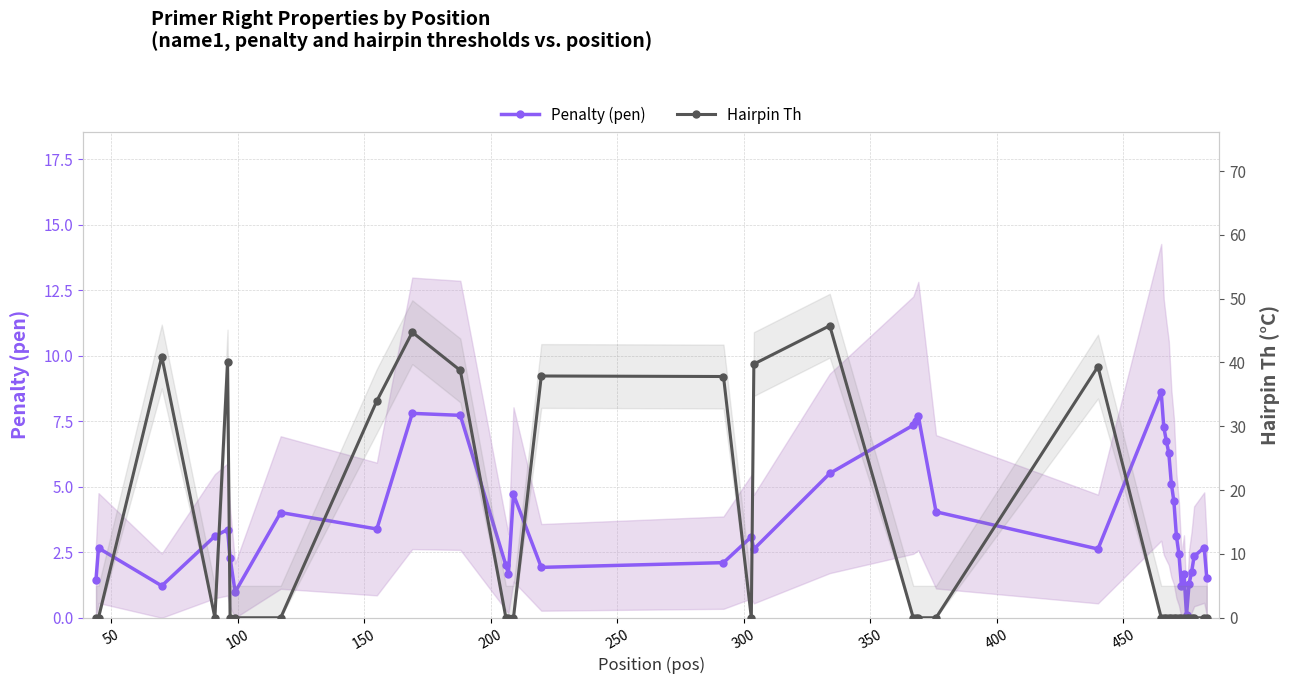

Reading right to left, list all the values displayed in this chart.

Penalty (pen): 1.5	2.7	2.3	1.7	1.3	0.1	1.7	1.2	2.4	3.1	4.4	5.1	6.3	6.8	7.3	8.6	2.6	4.0	7.7	7.5	7.3	5.5	2.6	3.1	2.1	1.9	4.7	1.7	2.0	7.7	7.8	3.4	4.0	1.0	2.3	3.4	3.1	1.2	2.7	1.4
Hairpin Th: 0.0	0.0	0.0	0.0	0.0	0.0	0.0	0.0	0.0	0.0	0.0	0.0	0.0	0.0	0.0	0.0	39.4	0.0	0.0	0.0	0.0	45.8	39.8	0.0	37.8	37.9	0.0	0.0	0.0	38.8	44.7	34.0	0.0	0.0	0.0	40.1	0.0	40.9	0.0	0.0